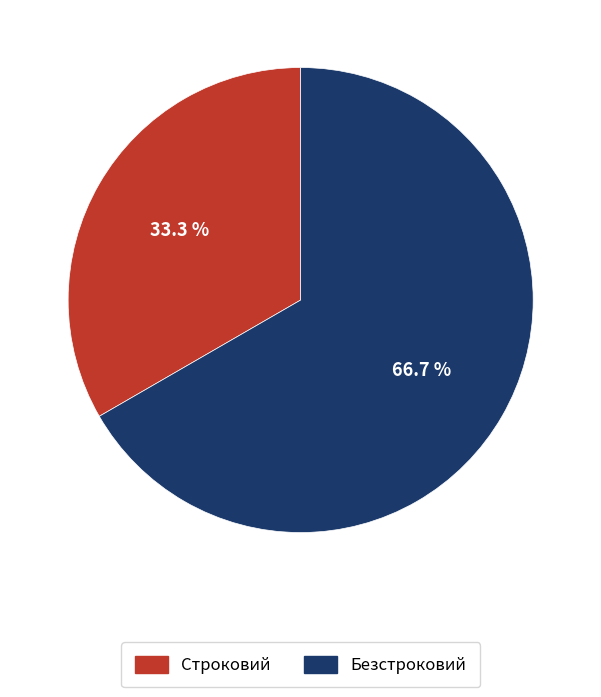

Is Строковий the majority of the pie?

No